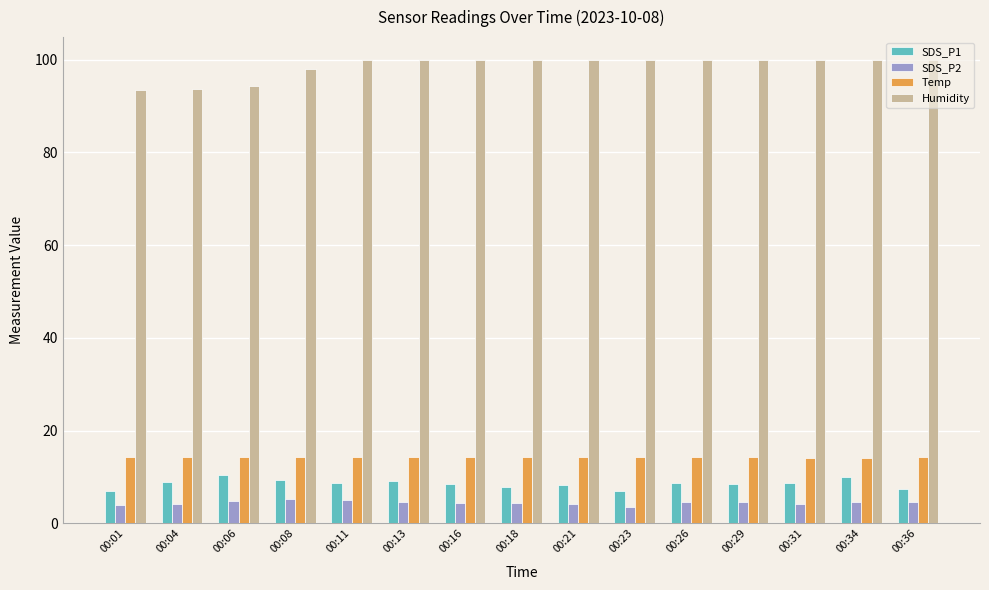

Which series has the largest range (max minus min)?

Humidity